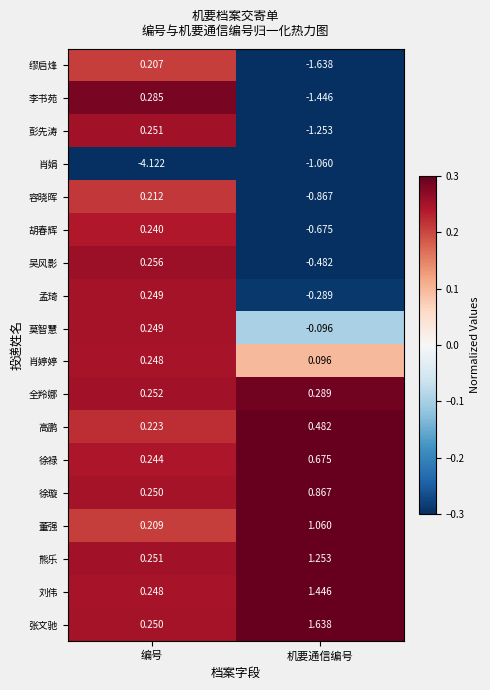

What is the spread (max minus min) of values at 机要通信编号?

3.3